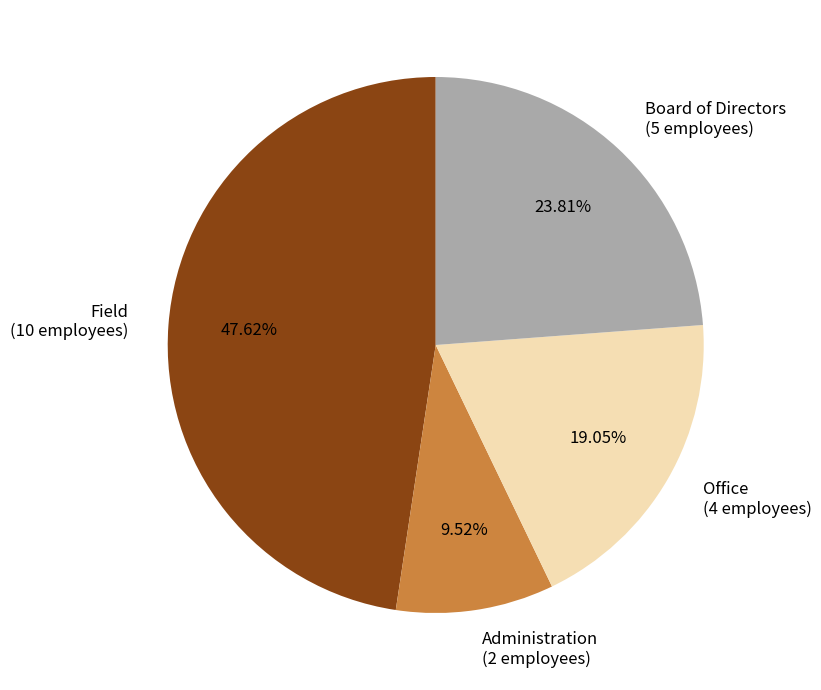

Count the number of slices in the pie.

4